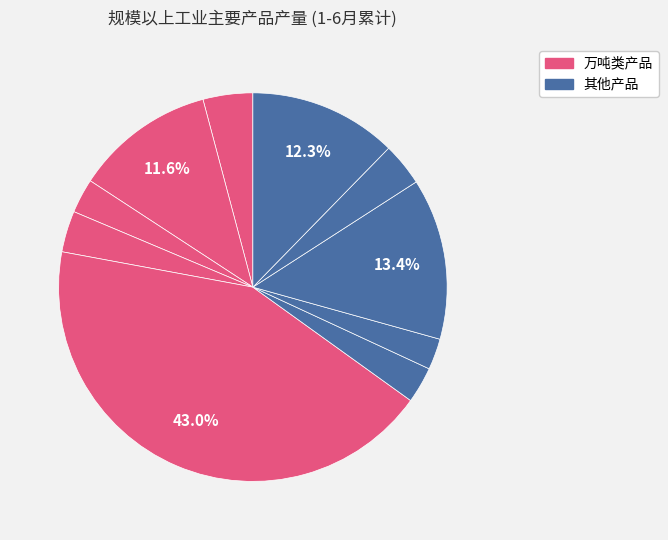

How many segments does this pie chart have?

10